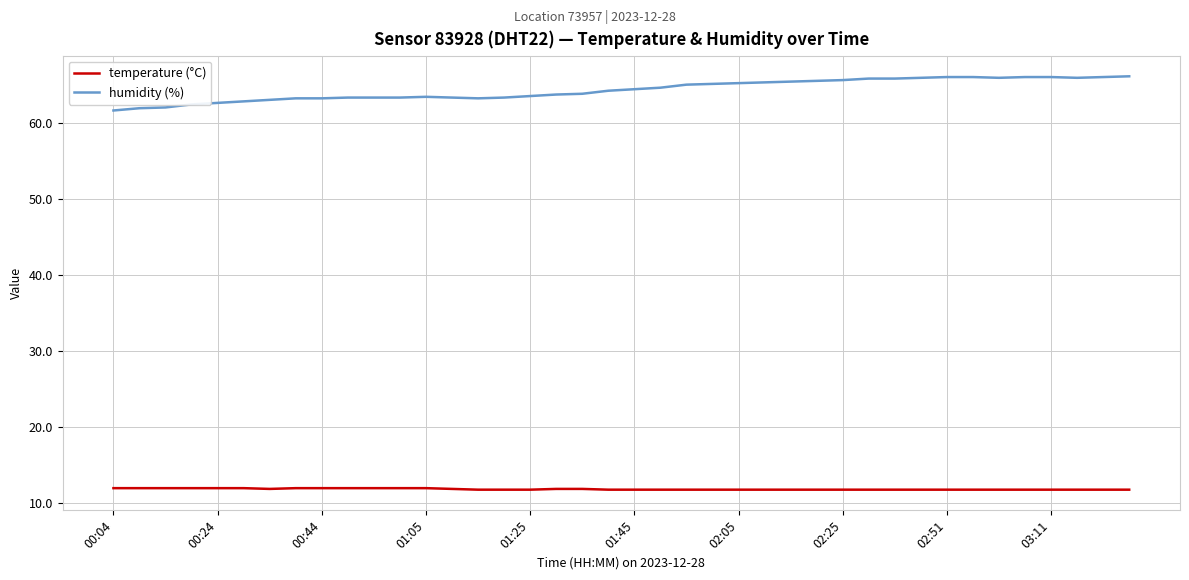

Which series has the widest spread of values?

humidity (%)